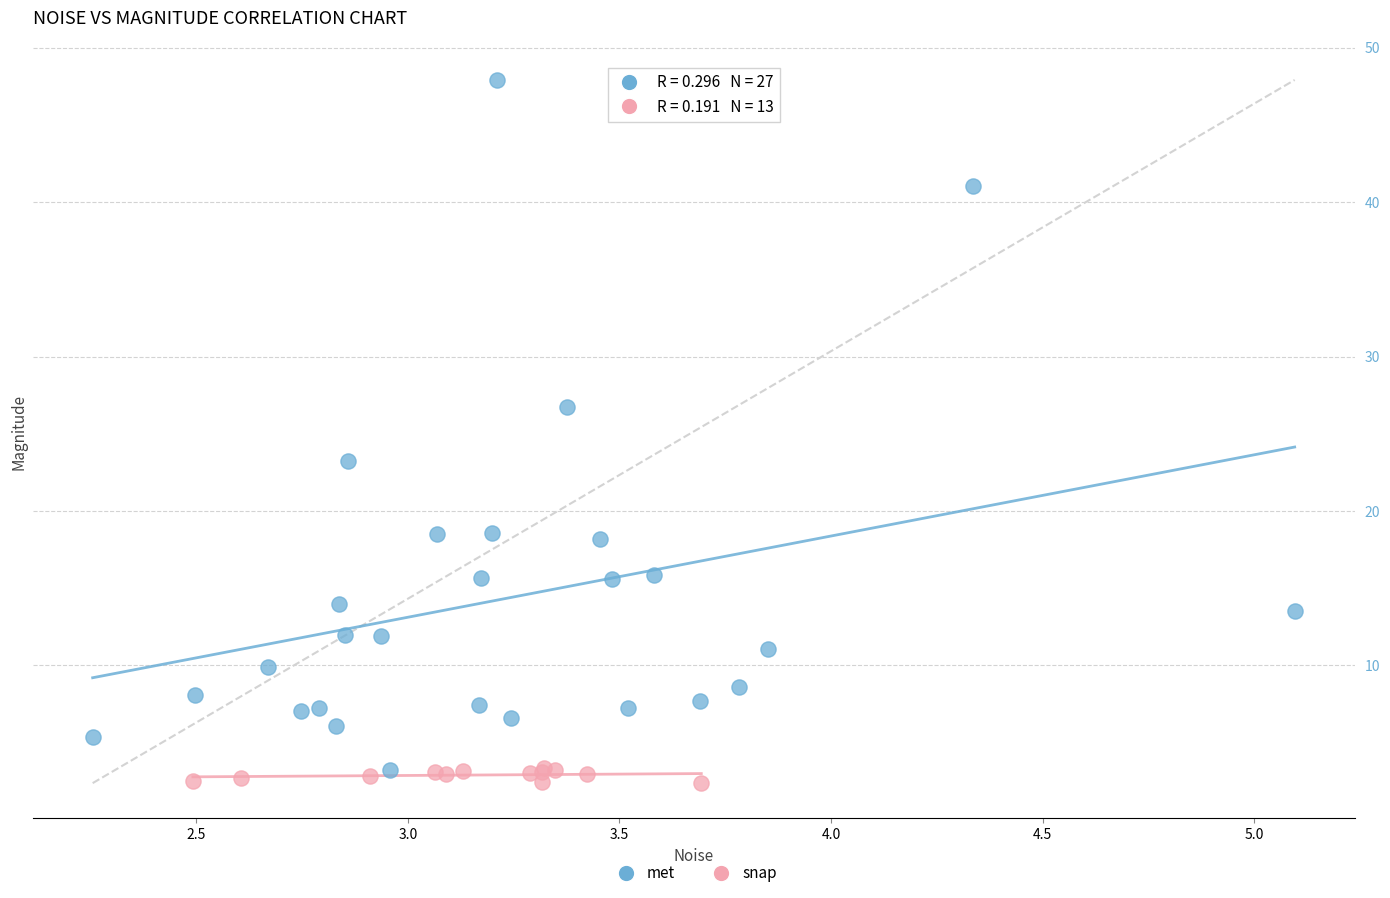

Which series reaches the maximum Y coordinate?

met